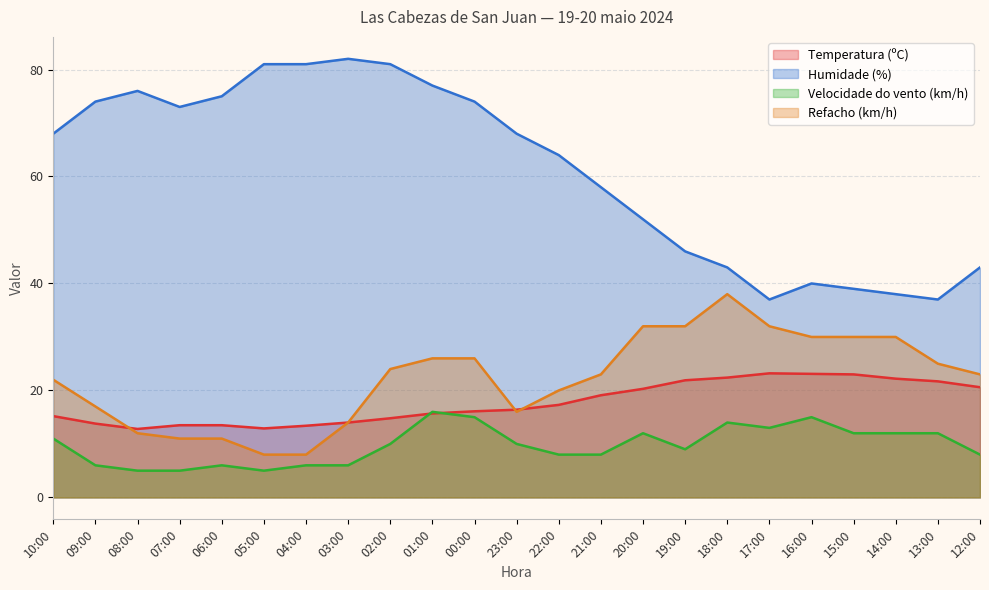

Which series has the largest range (max minus min)?

Humidade (%)